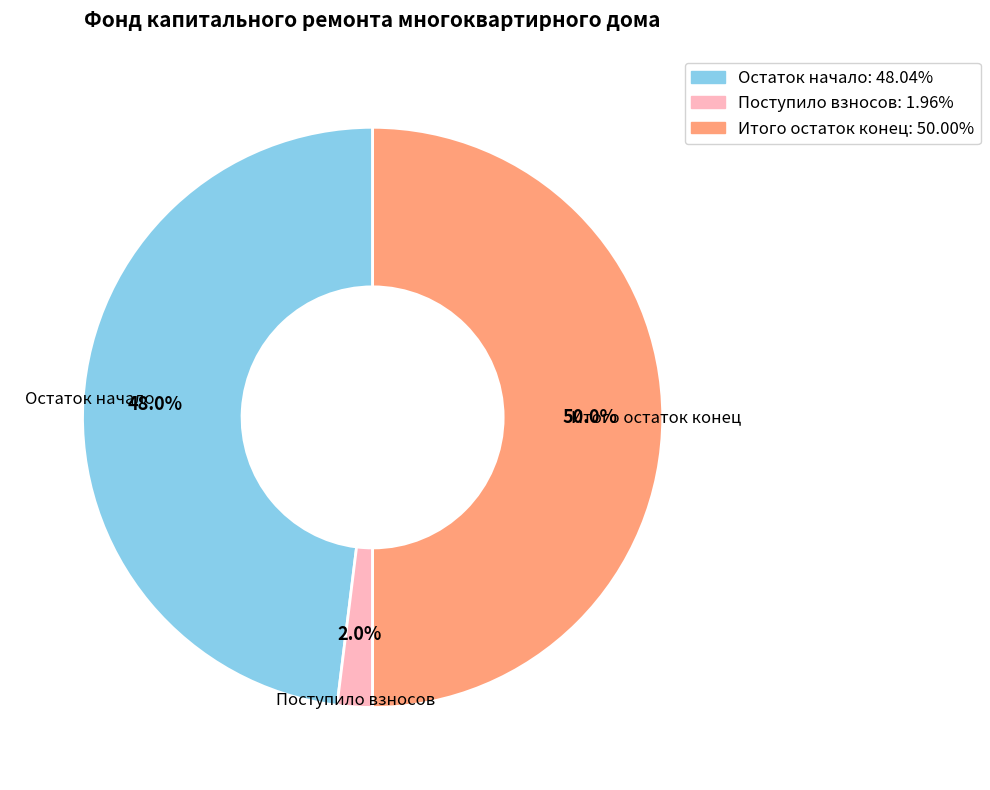

What is the total percentage of Остаток начало and Поступило взносов?

50.0%